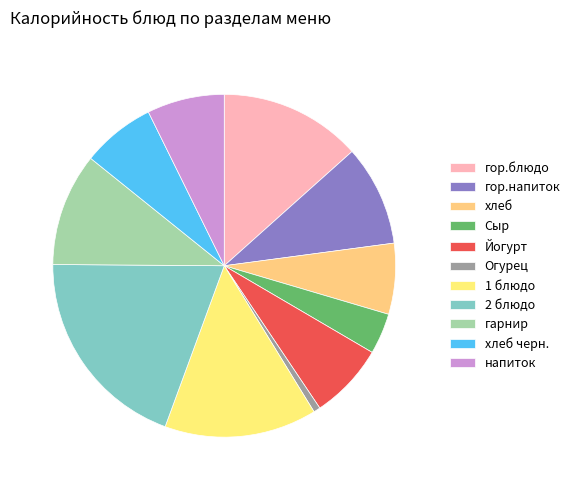

Rank the categories by value from highest to lowest.

2 блюдо, 1 блюдо, гор.блюдо, гарнир, гор.напиток, напиток, Йогурт, хлеб черн., хлеб, Сыр, Огурец